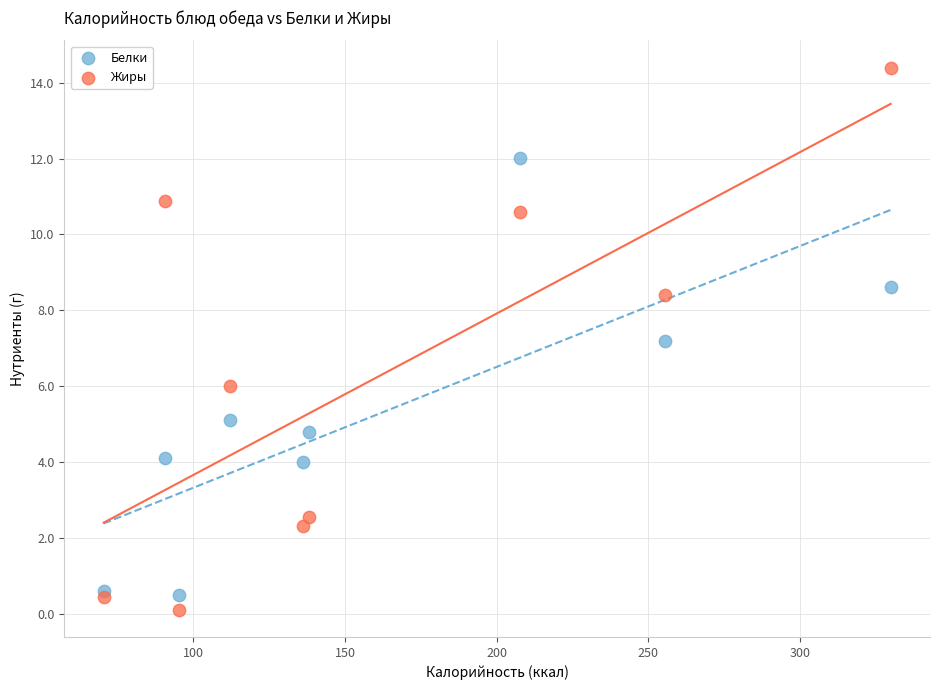

Which series contains the lowest Y value?

Жиры